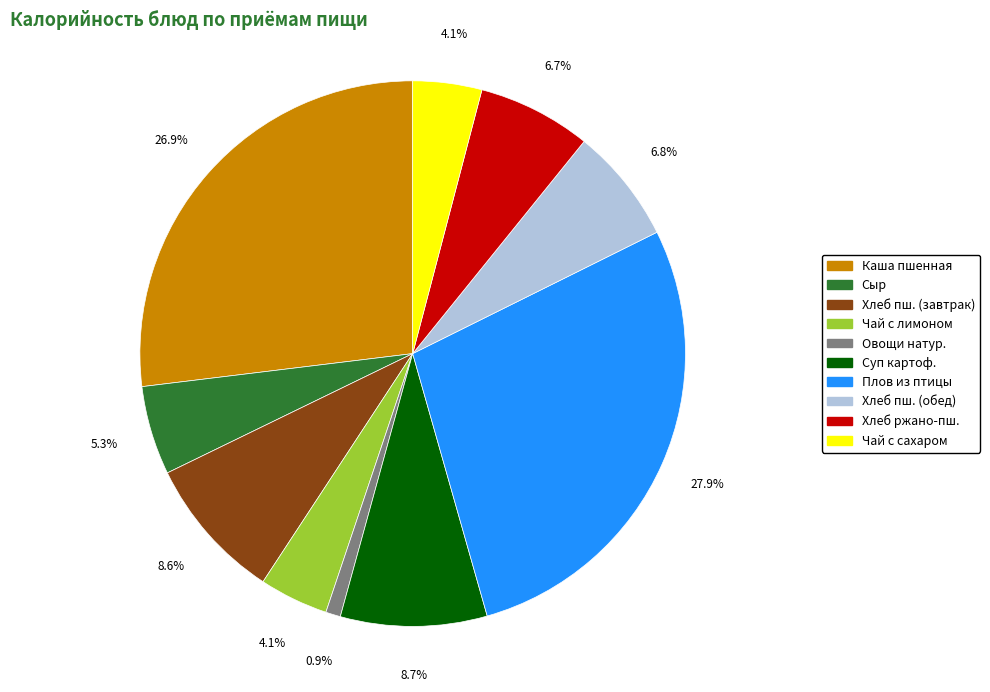

How many segments does this pie chart have?

10